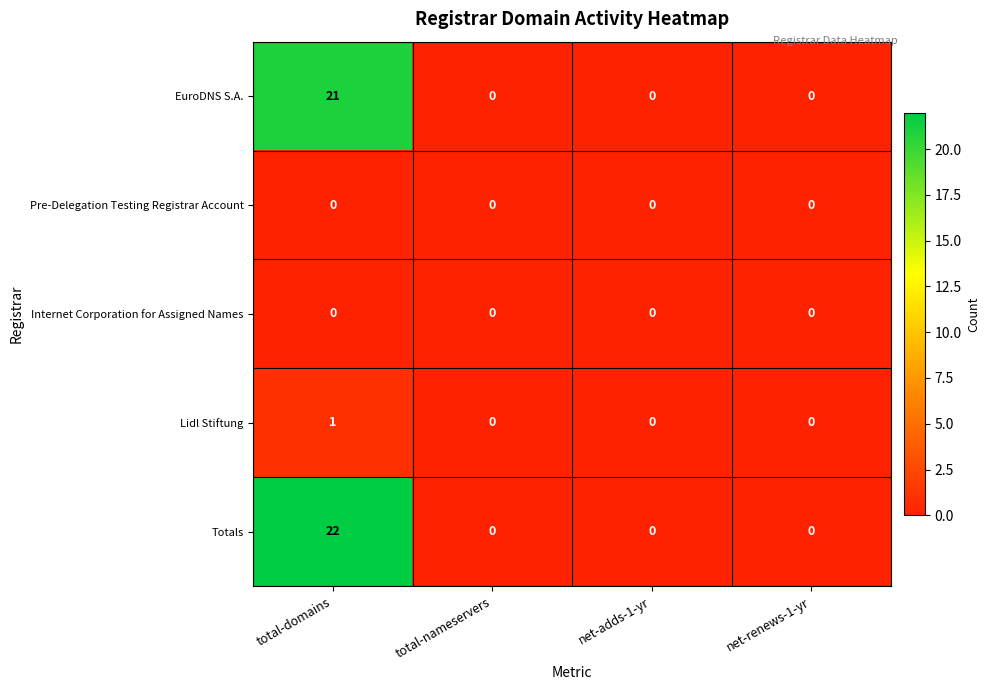

At which category is the sum across all series the highest?

total-domains